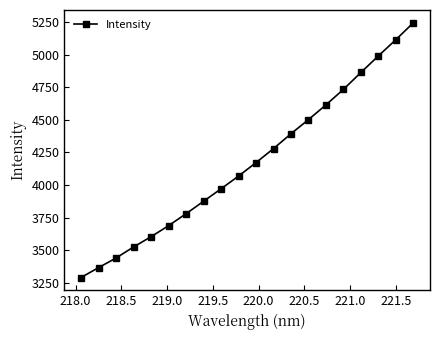

What is the value of the 6th point from the left?

3688.9